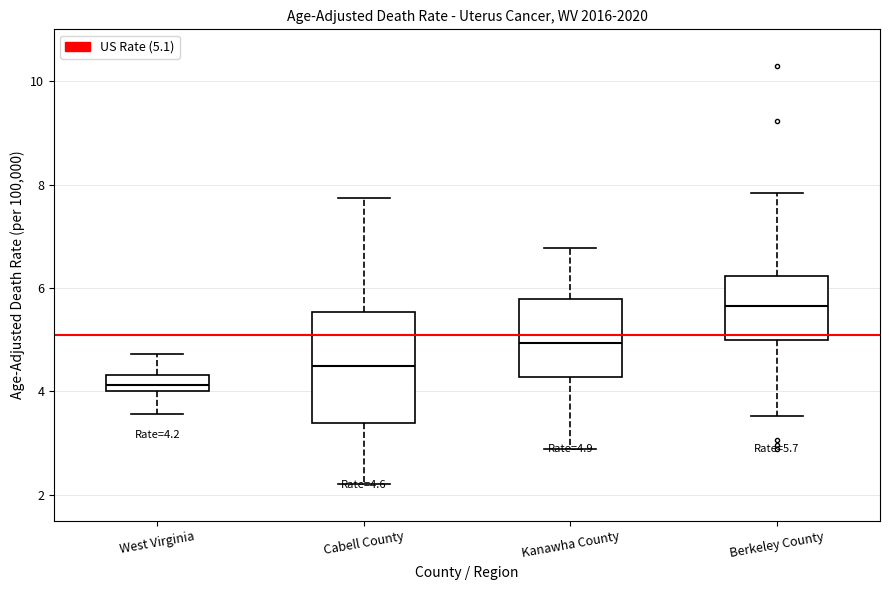

Which box is the tallest, from its lower edge to its upper edge?

Cabell County